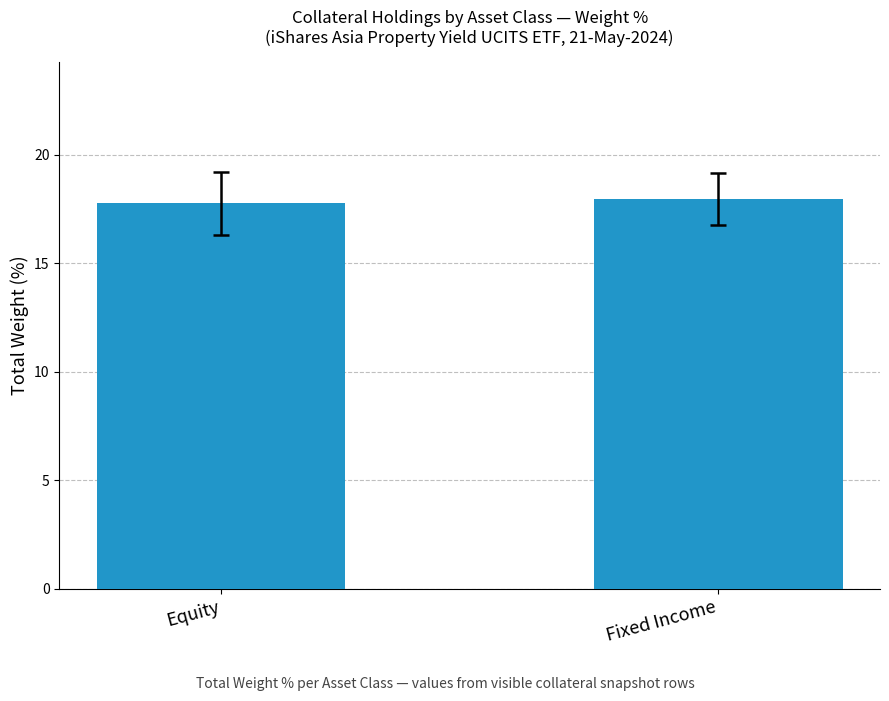

The value at Fixed Income is 8.6. True or false?

False